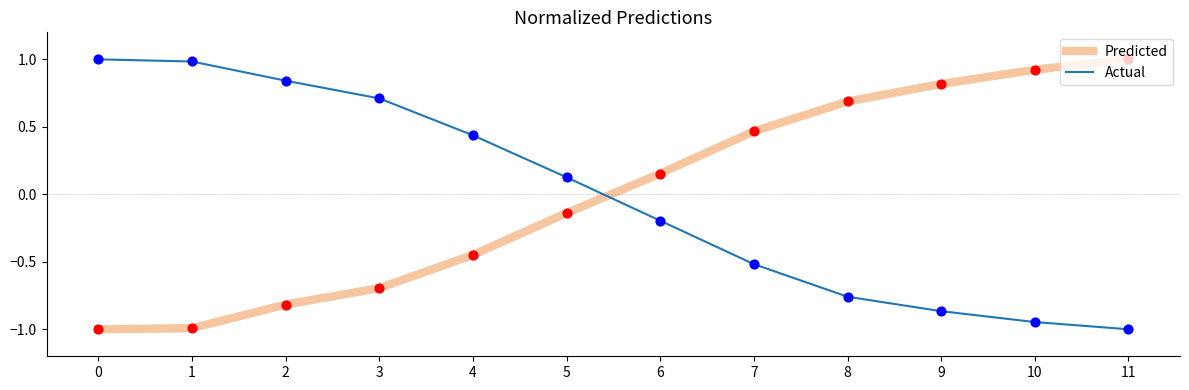

What is the difference between the highest and lowest values at 2?

1.7